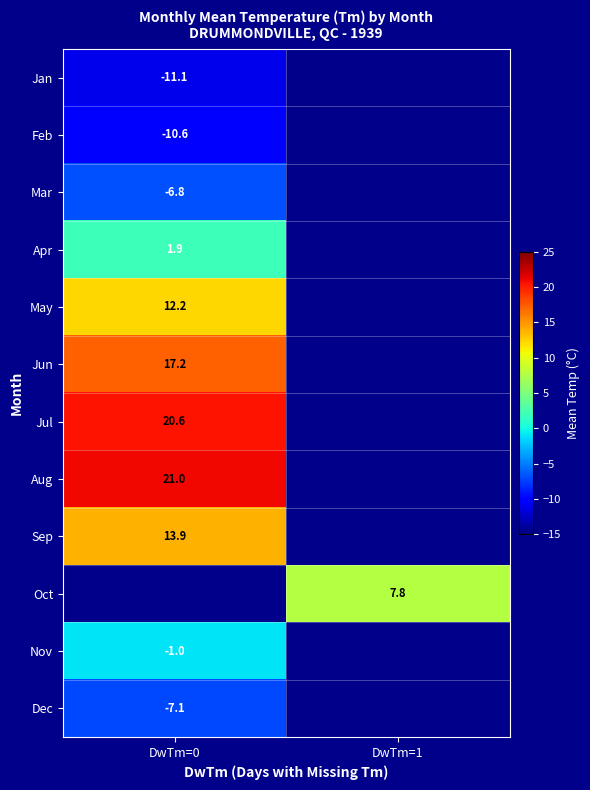

The value of Apr at DwTm=0 is 1.9. True or false?

True